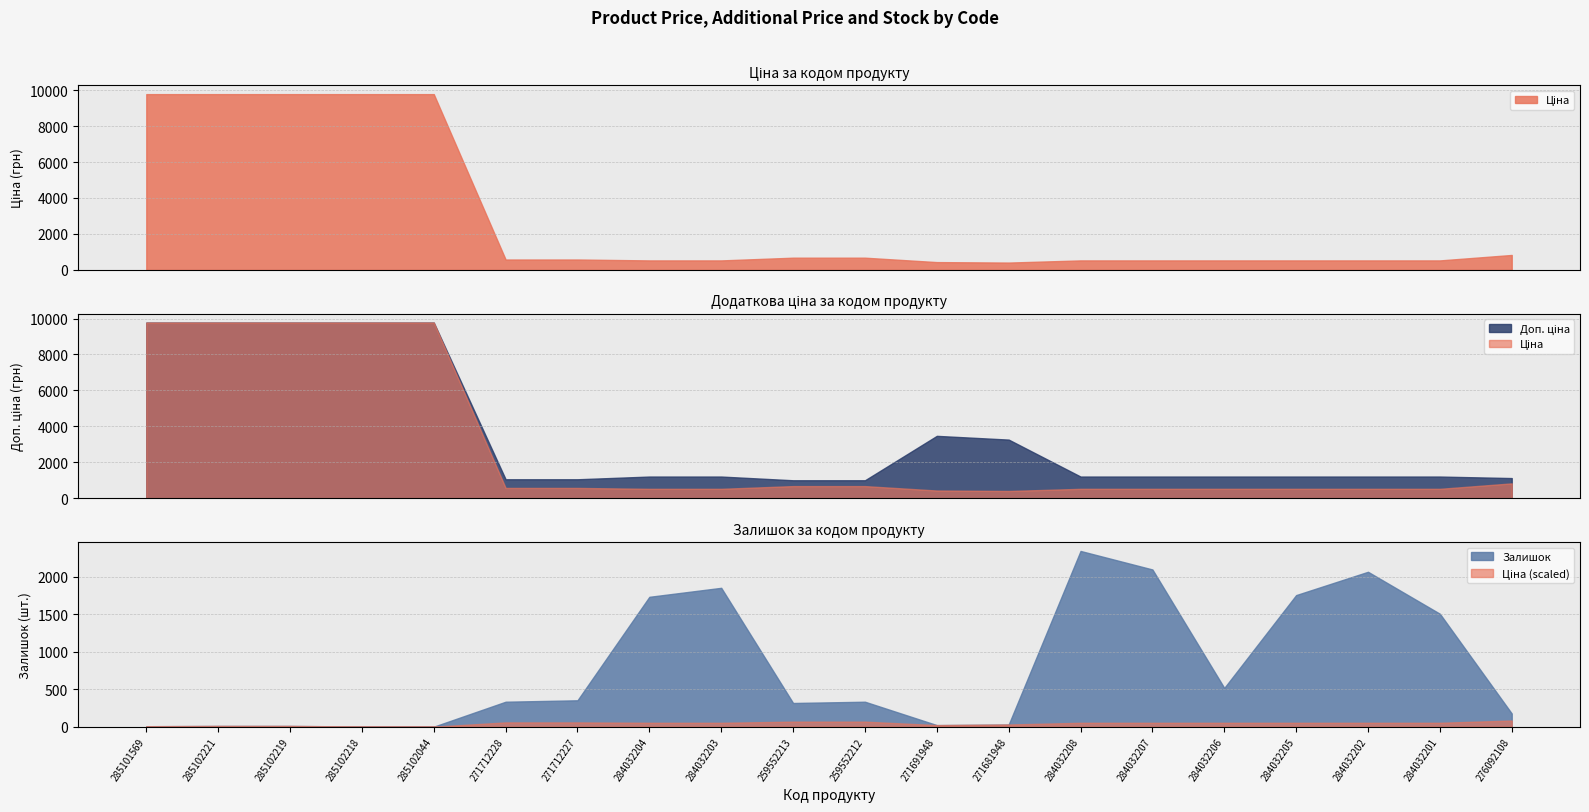

Rank the series by their average value, from lowest to highest.

Залишок, Ціна, Доп. ціна